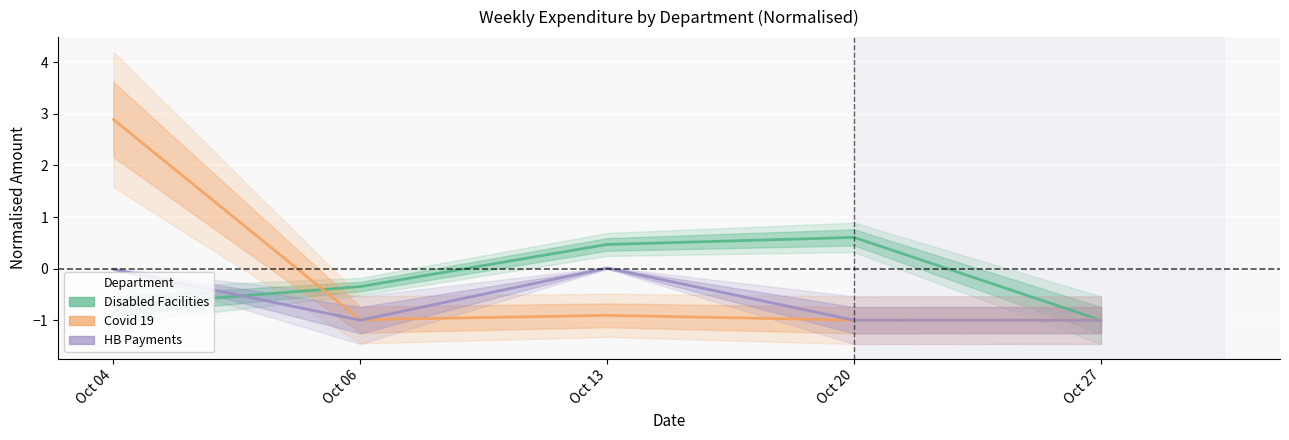

Which series has the largest total across all categories?

Covid 19